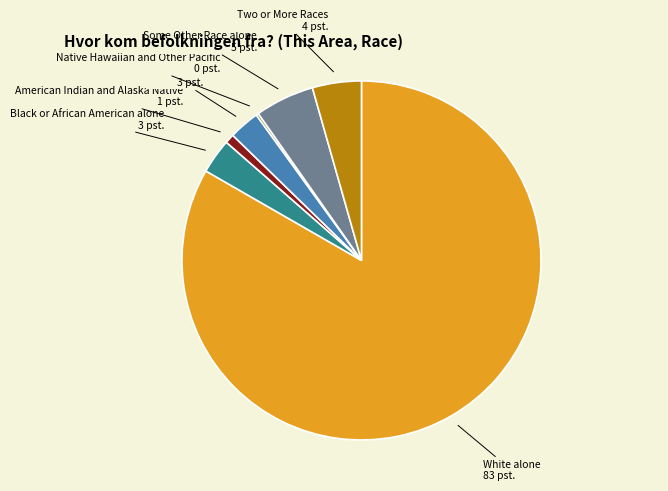

Does any single category account for the majority?

Yes